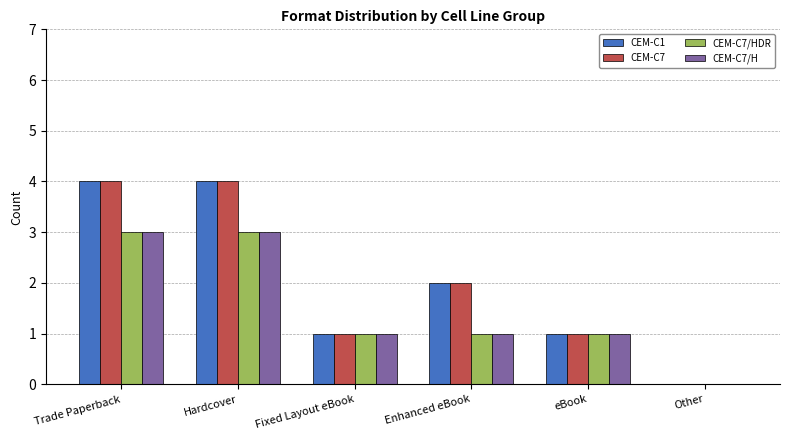

What is the maximum value for CEM-C7?

4